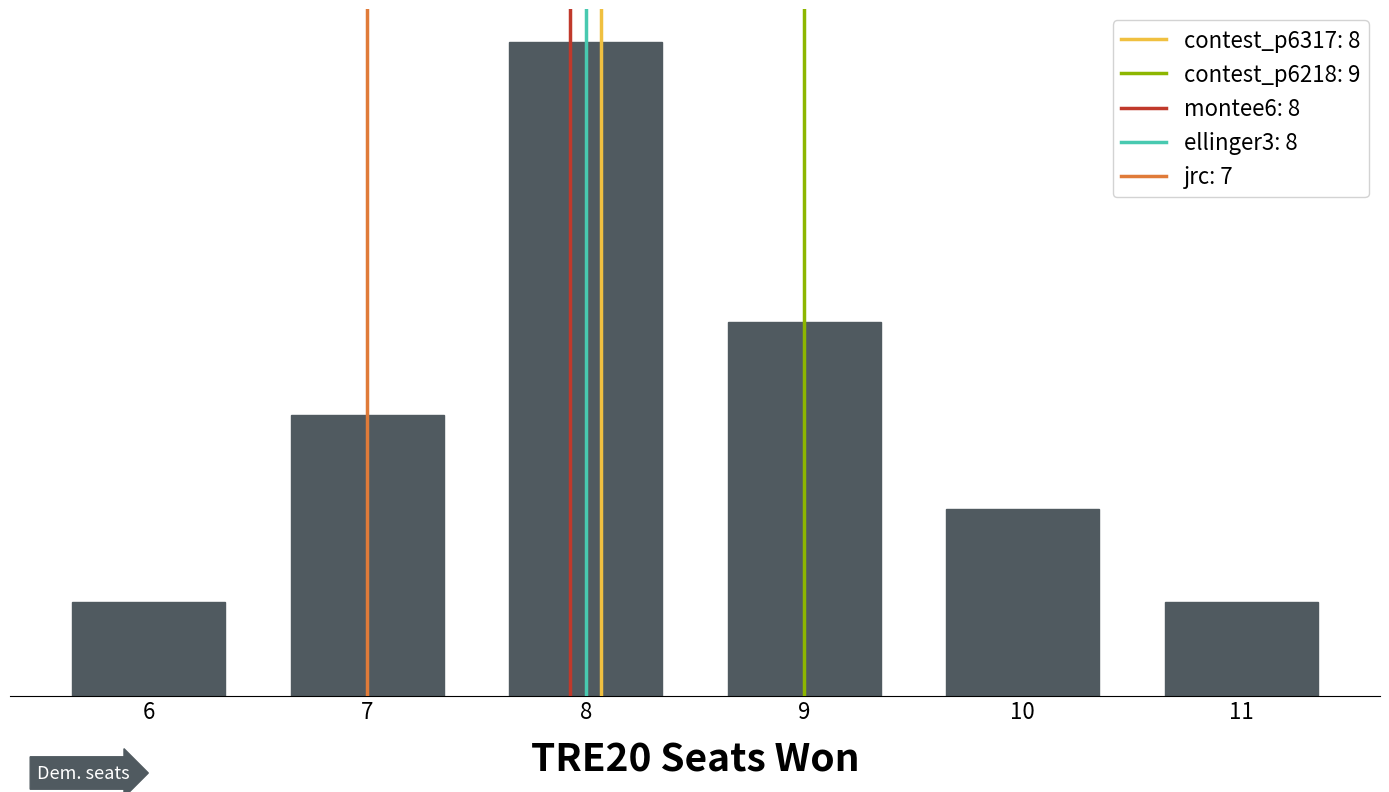

What is the difference between the second highest and minimum values?

3